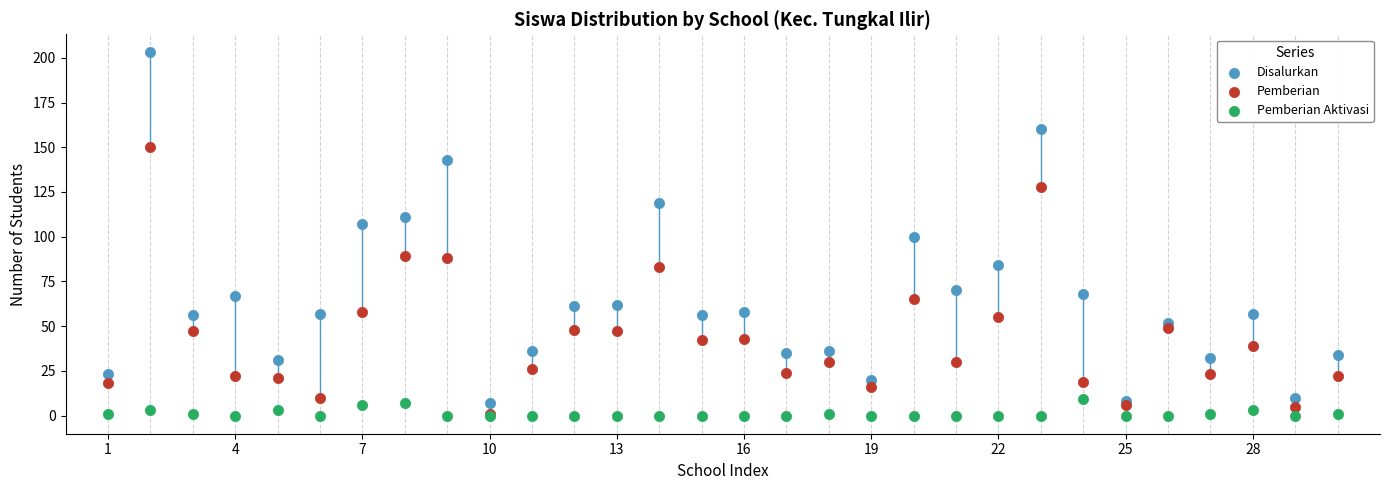

Which series contains the highest Y value?

Disalurkan